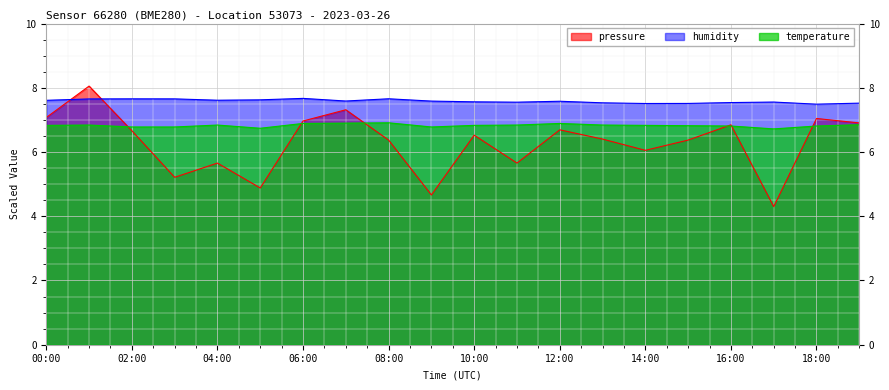

Read the humidity value at 02:00.

7.7